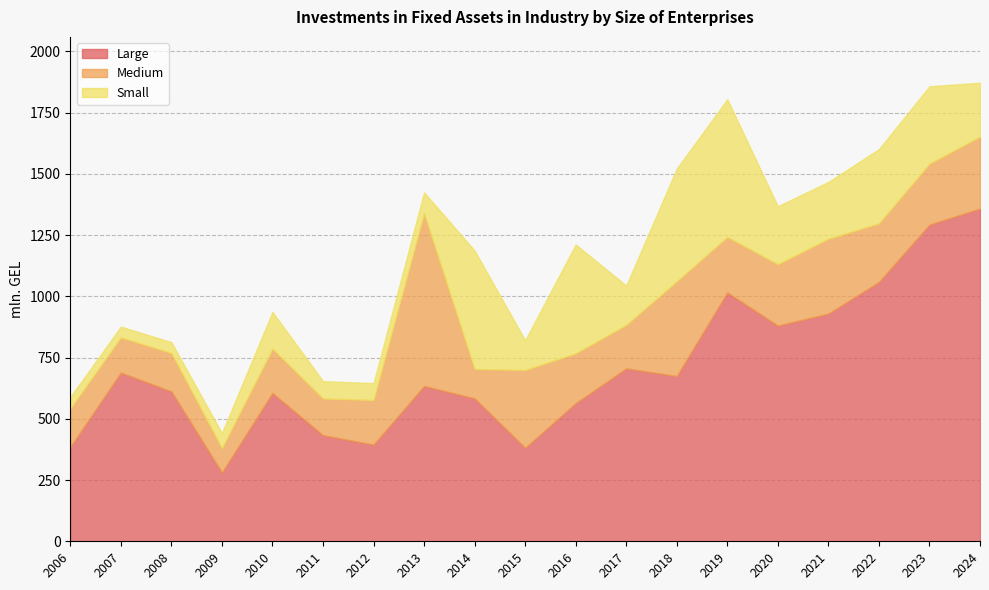

True or false: Large has more than 0 interior local peaks.

True